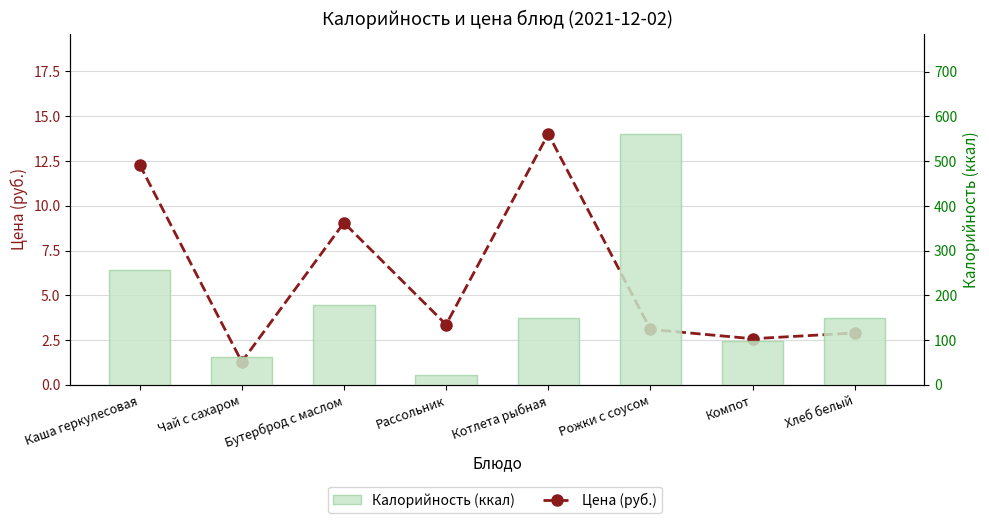

Is it true that Калорийность (ккал) equals 56.4 at Каша геркулесовая?

False